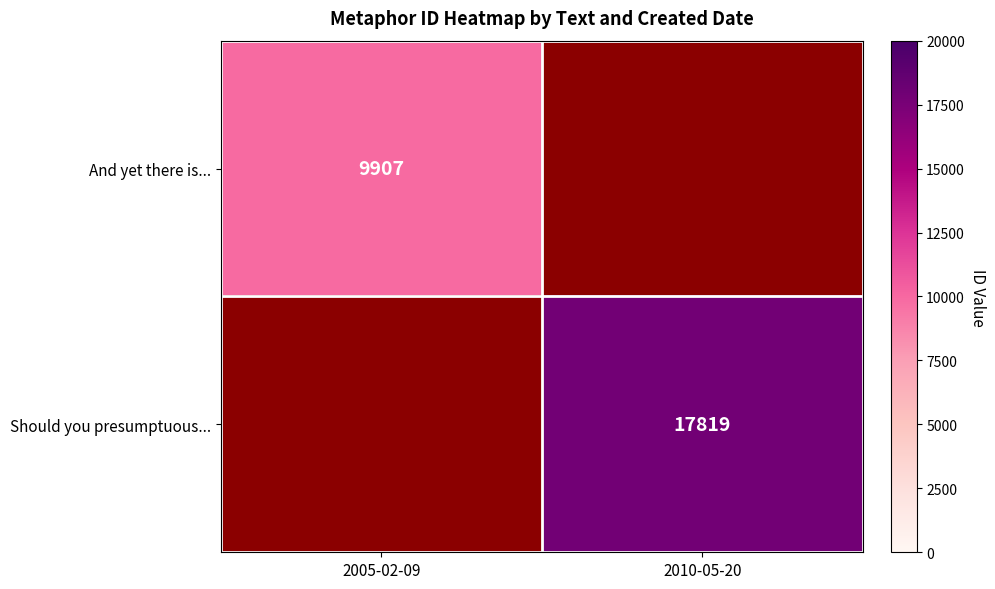

The Should you presumptuous... series shows 12091 at 2010-05-20. True or false?

False